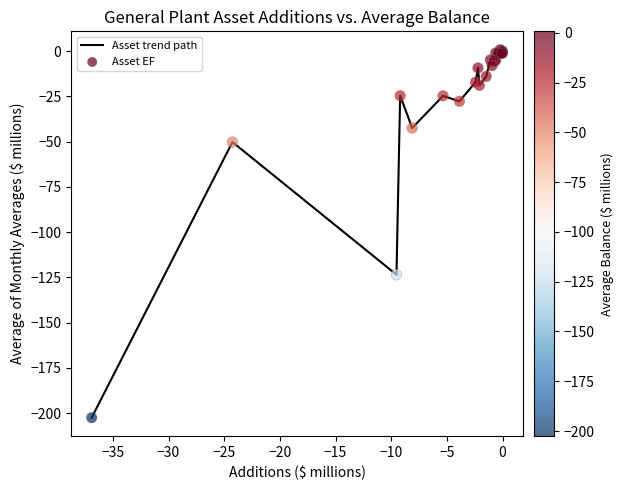

What is the smallest value displayed?

-202.5